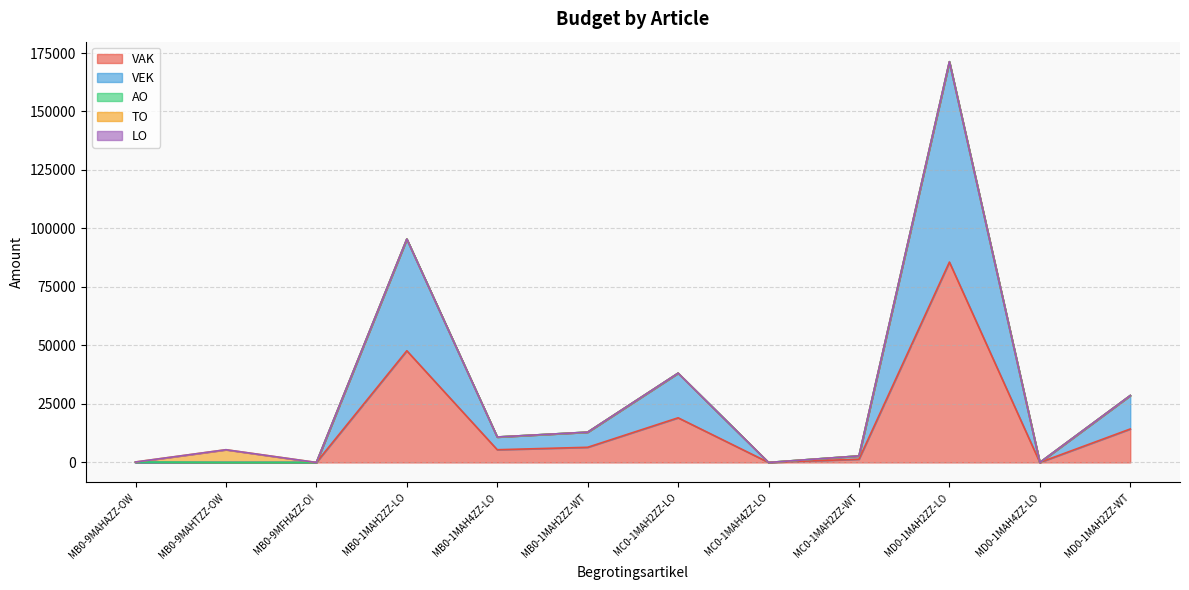

What is the difference between the maximum and minimum values in the AO series?

200